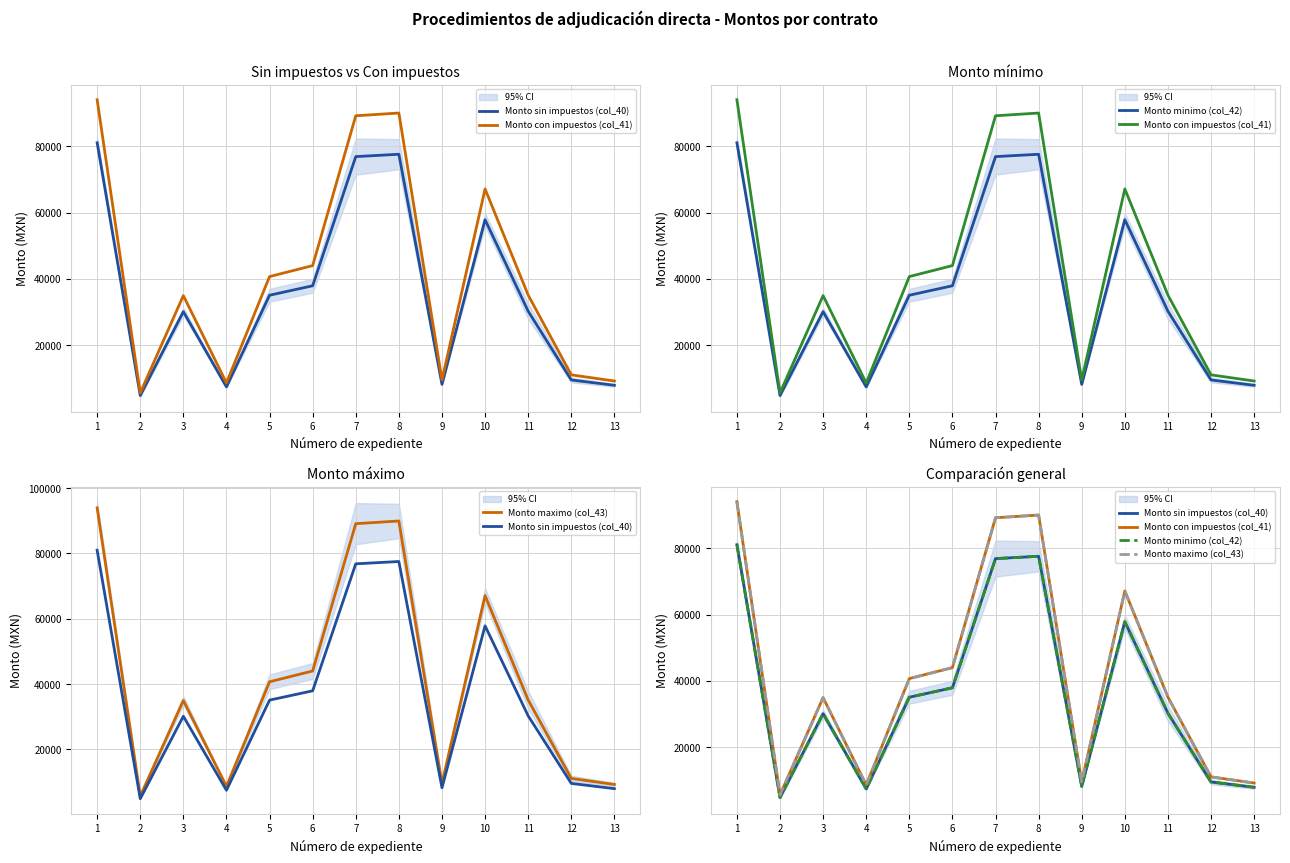

Does the chart display data point markers on the line(s)?

No